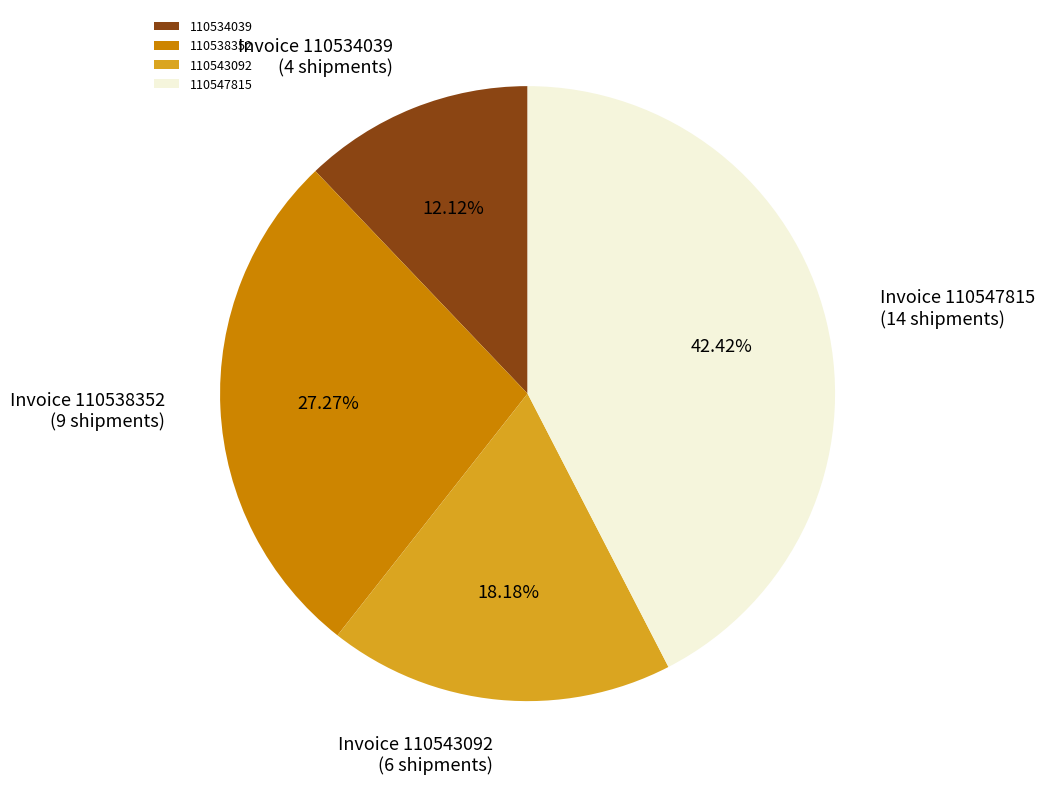

Approximately how many times larger is the value at 110543092 compared to 110538352?

0.7